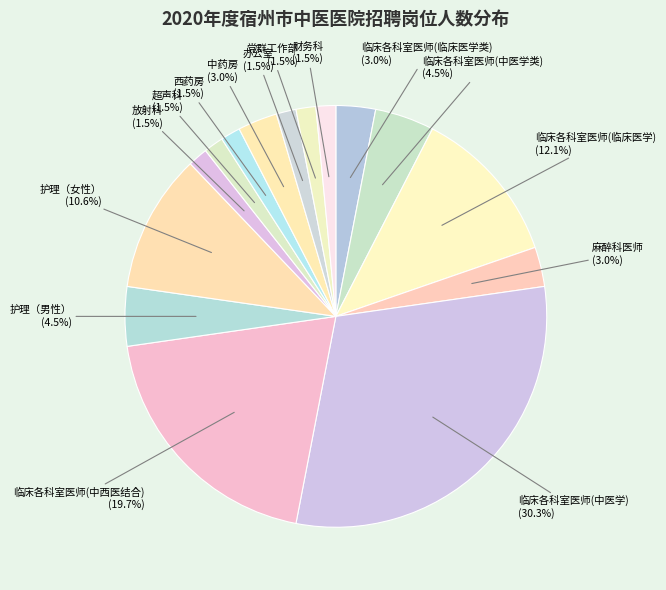

What portion of the pie excludes 护理（女性）?

89.4%